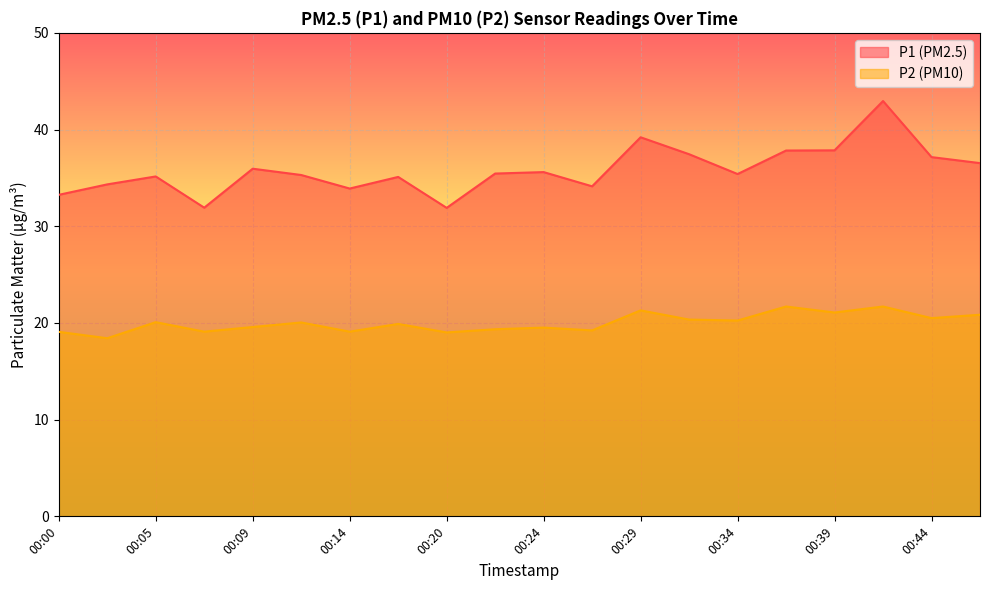

Which series has the widest spread of values?

P1 (PM2.5)